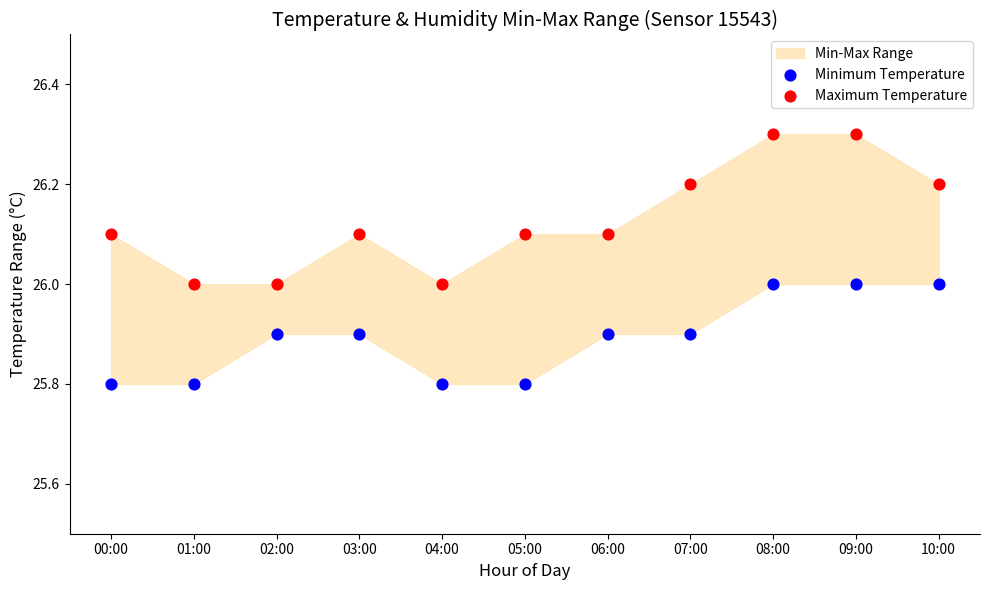

Which series has the largest Y range (max minus min)?

Maximum Temperature